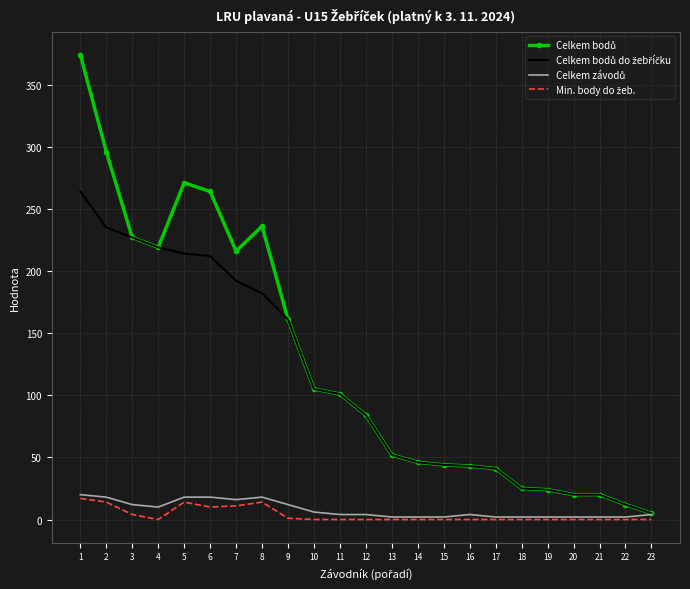

What is the maximum value shown in the chart?

374